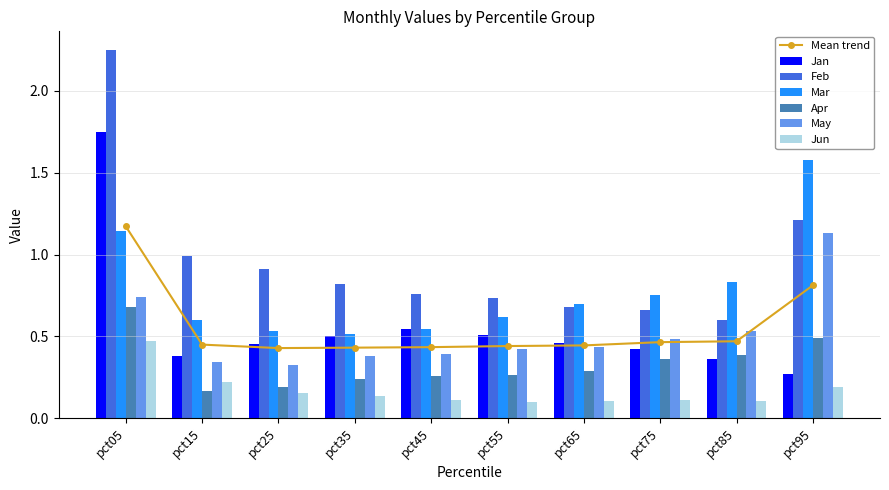

How many groups of bars are there?

10